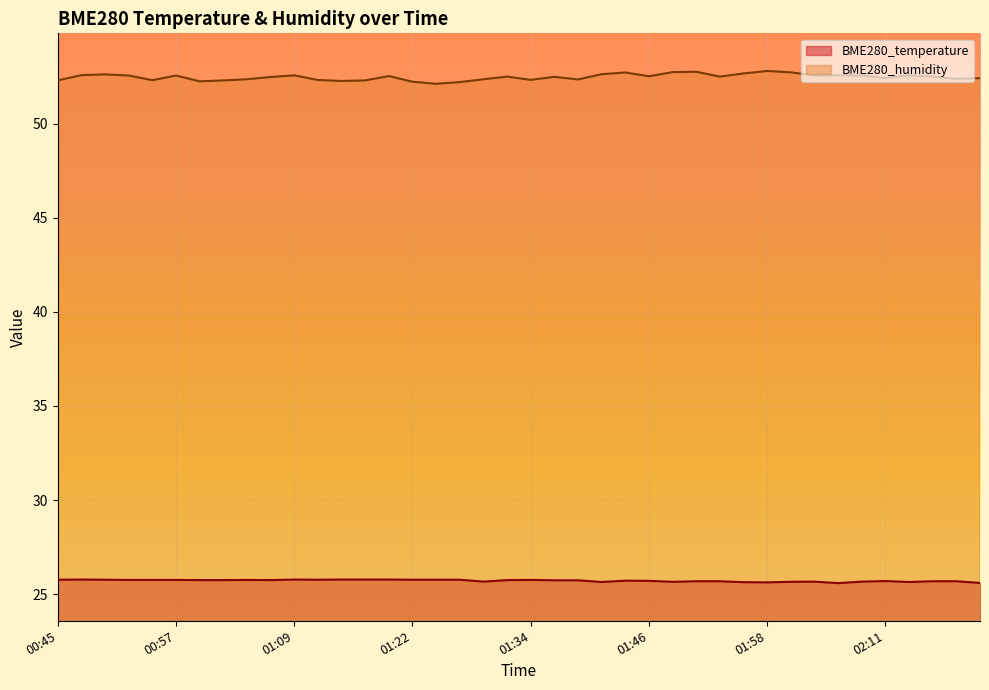

Which has a higher value, 02:18 or 02:20?

02:18